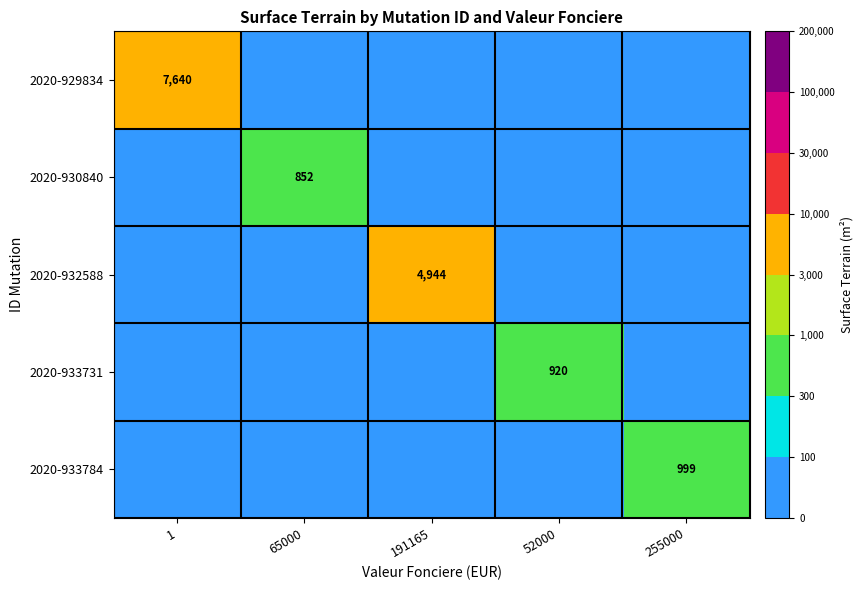

The value of 2020-933784 at 255000 is 999. True or false?

True